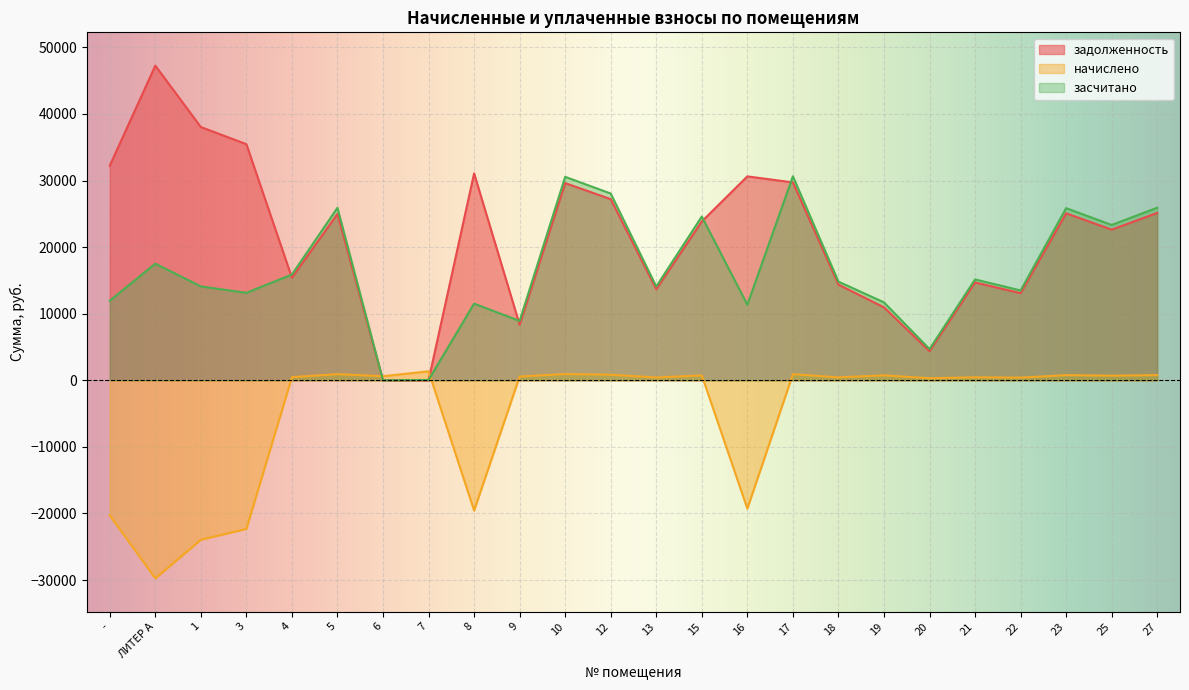

True or false: засчитано and начислено intersect in this chart.

True